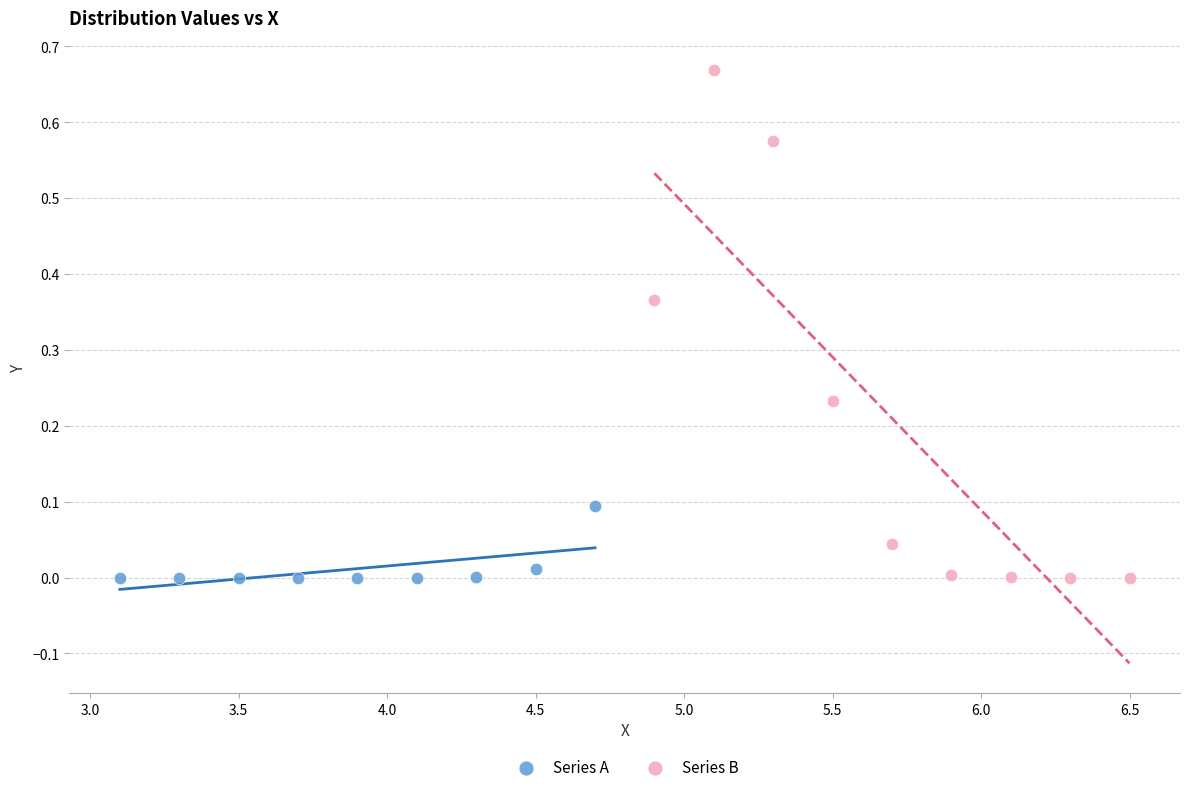

Which series contains the highest Y value?

Series B